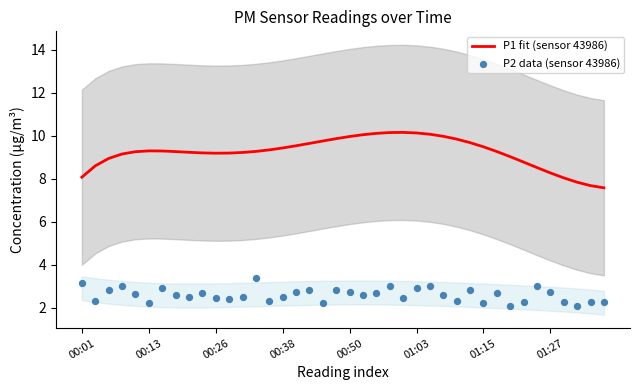

What is the lowest value of the P1 fit (sensor 43986) series?

7.6